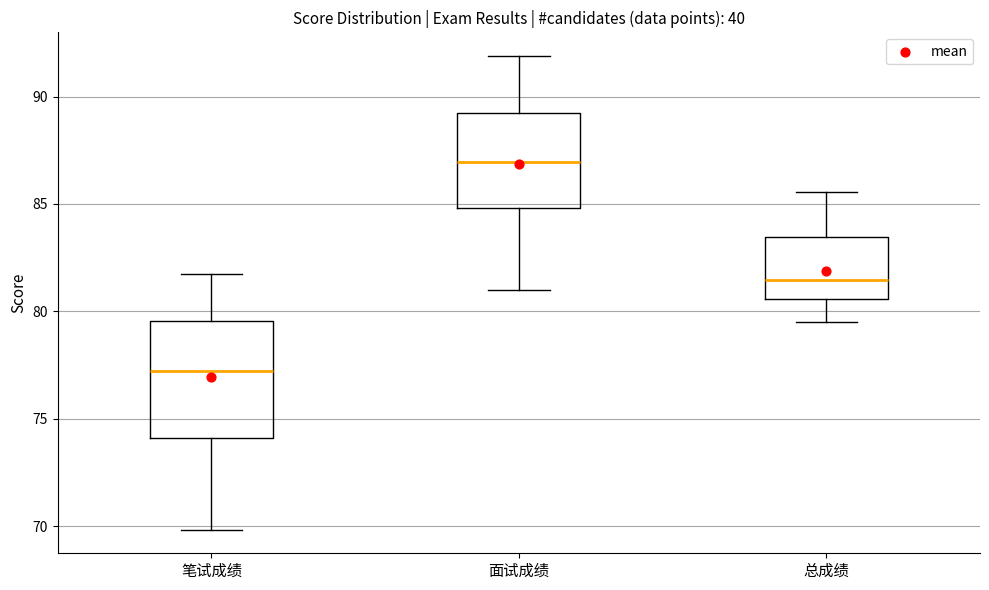

Reading left to right, transcribe this box plot: for each box, give where its median line is, the range the box spans, and where its two whiskers end, as read against the y-axis. The values are not printed on the chart, so give them approximately, as read against the axis.

笔试成绩: median 77.0, box 74.0 to 79.5, whiskers 70.0 to 82.0
面试成绩: median 87.0, box 85.0 to 89.0, whiskers 81.0 to 92.0
总成绩: median 81.5, box 80.5 to 83.5, whiskers 79.5 to 85.5